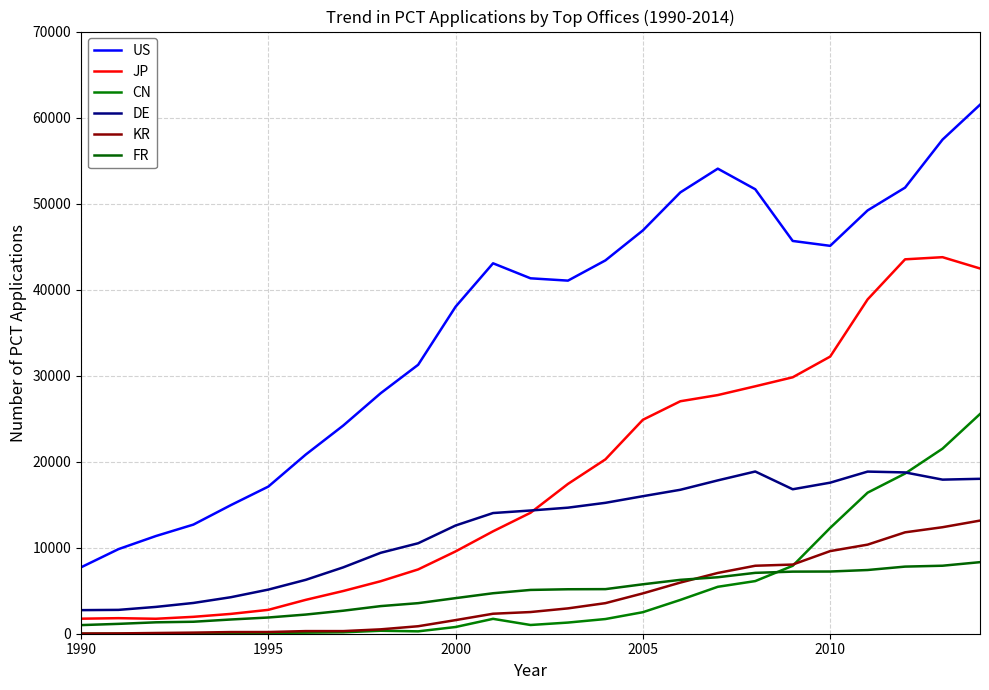

True or false: KR and CN intersect in this chart.

True